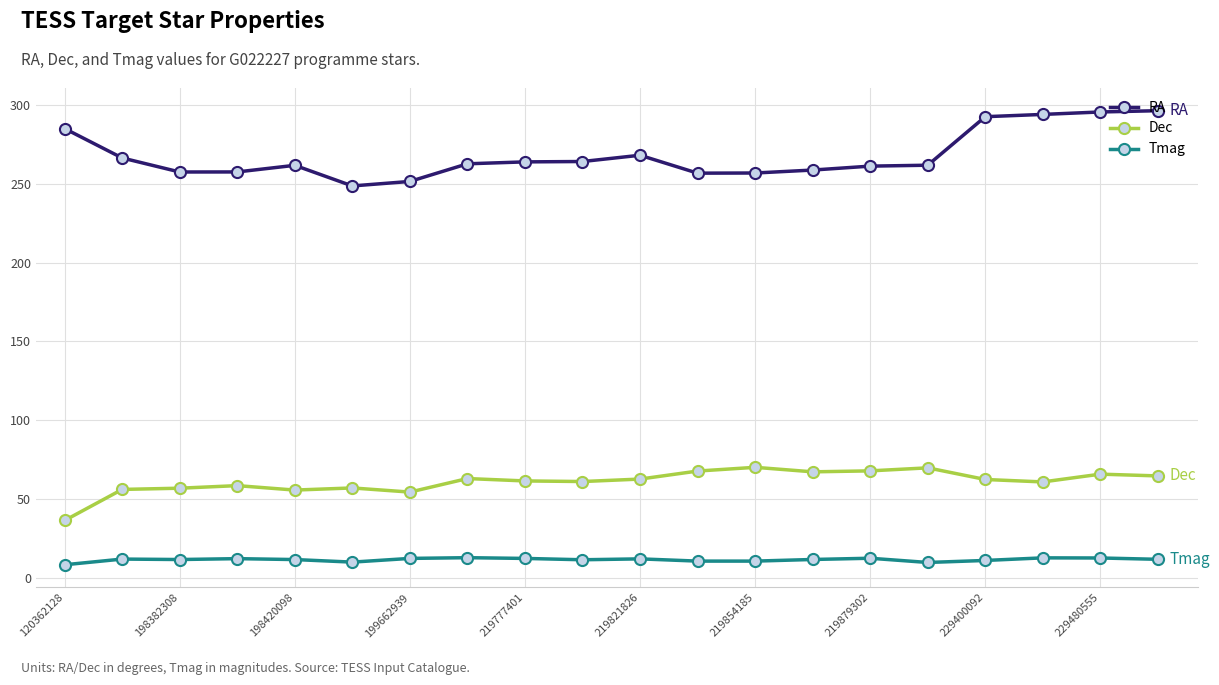

True or false: RA and Dec cross at least once.

False